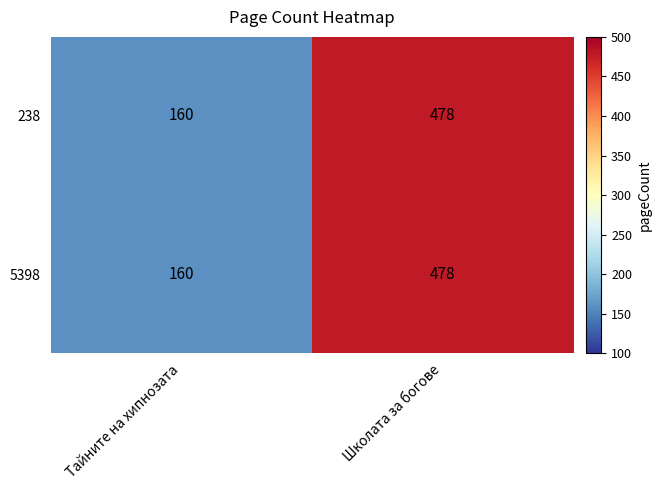

What is the total value across all series at Школата за богове?

956